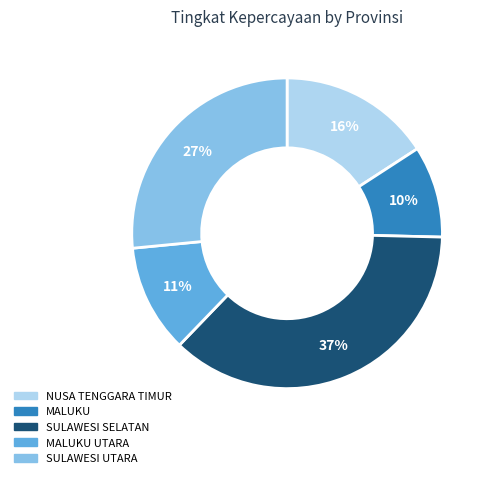

Is the sum of SULAWESI UTARA and MALUKU UTARA greater than half?

No